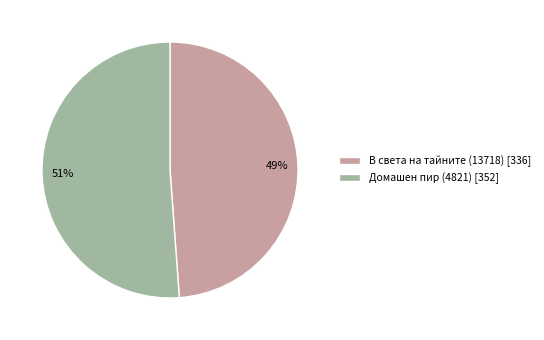

What is the smallest slice in the pie chart?

В света на тайните (13718)